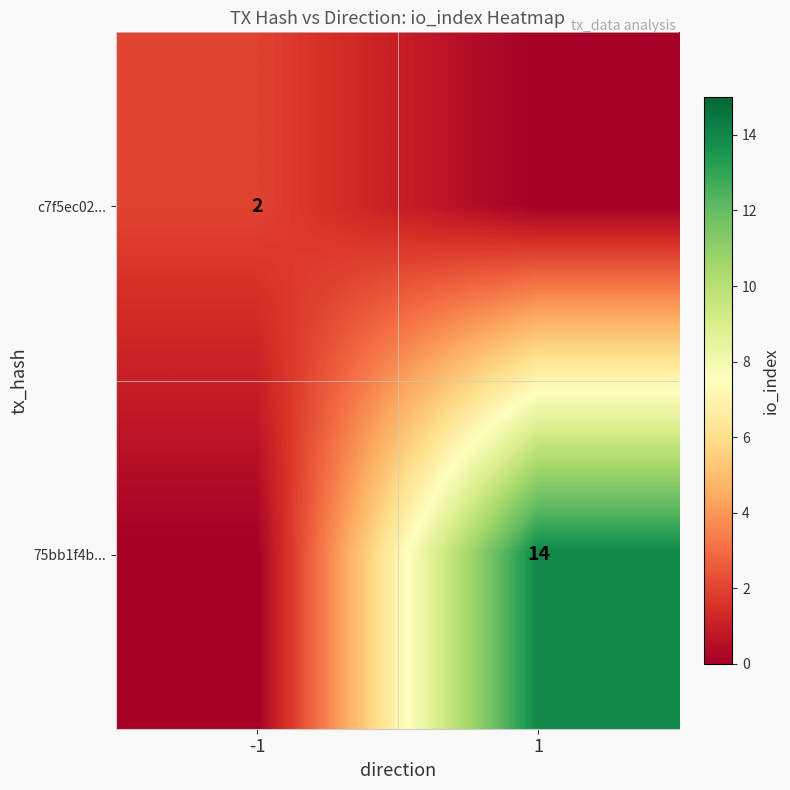

The 75bb1f4b... series shows 14 at 1. True or false?

True